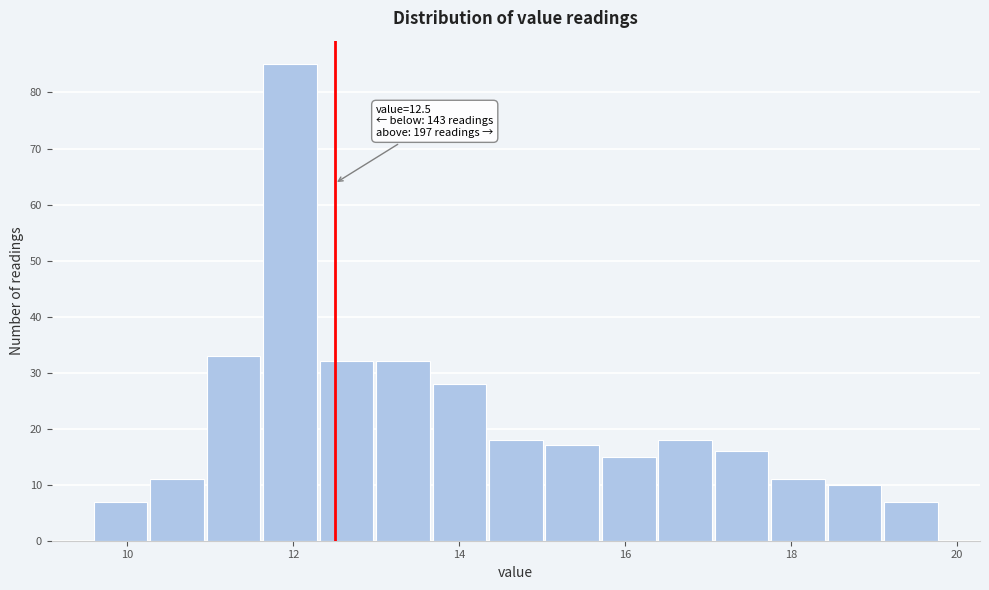

Read against the x-axis, roughly where is the centre of the tallest bar?

12.0